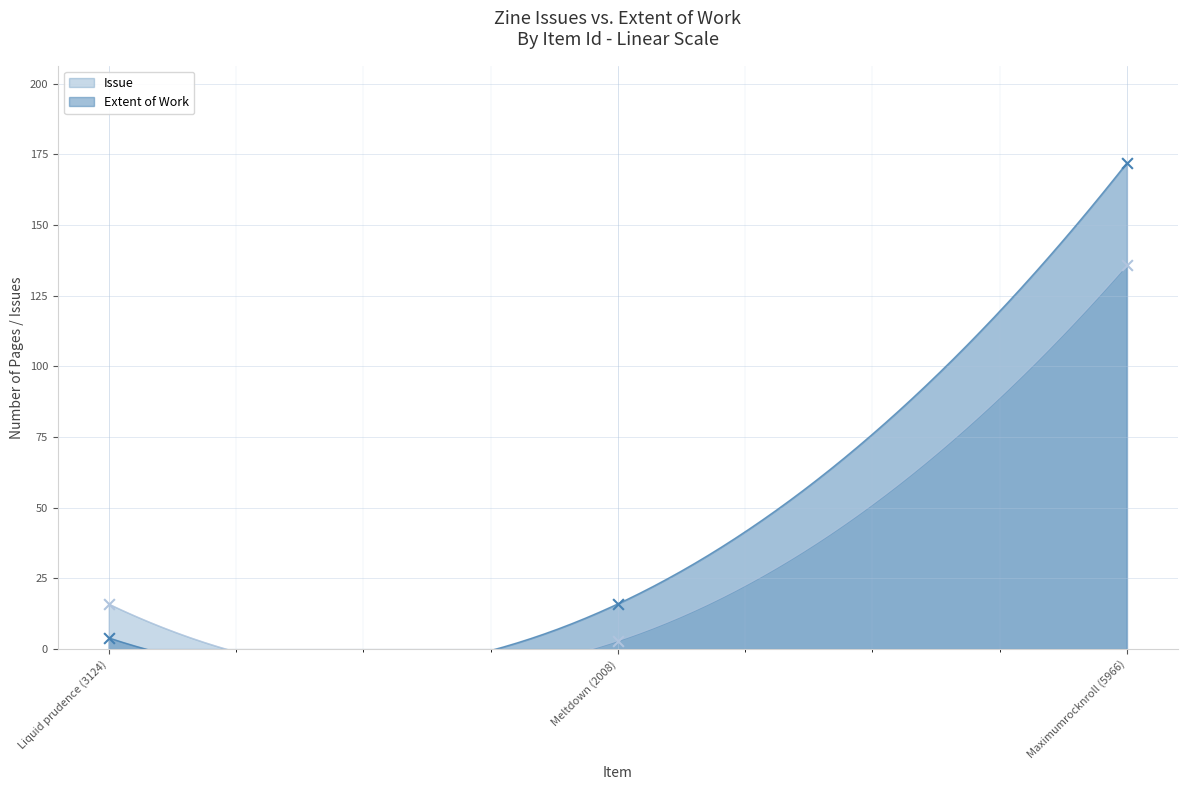

At how many categories does at least one series exceed 152?

1